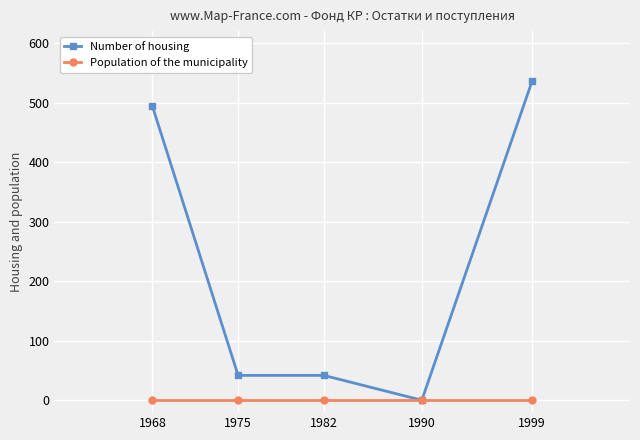

At which category is the sum across all series the highest?

1999